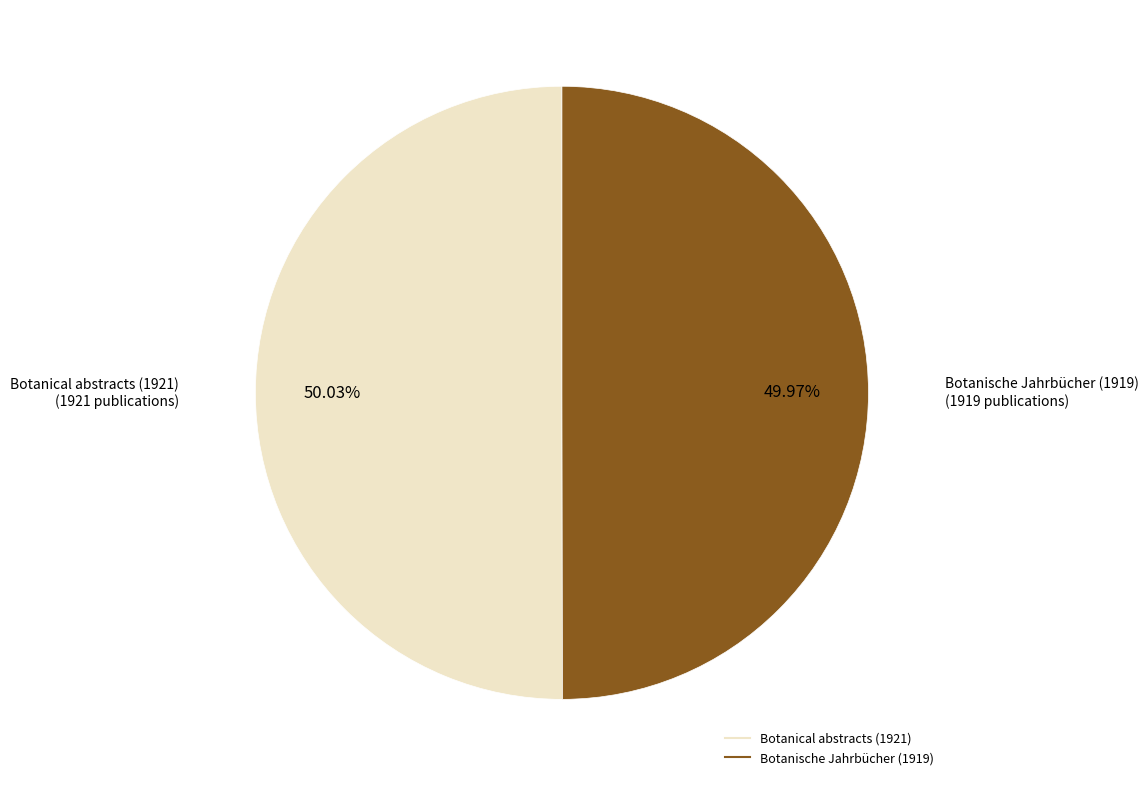

Does any single category account for the majority?

Yes